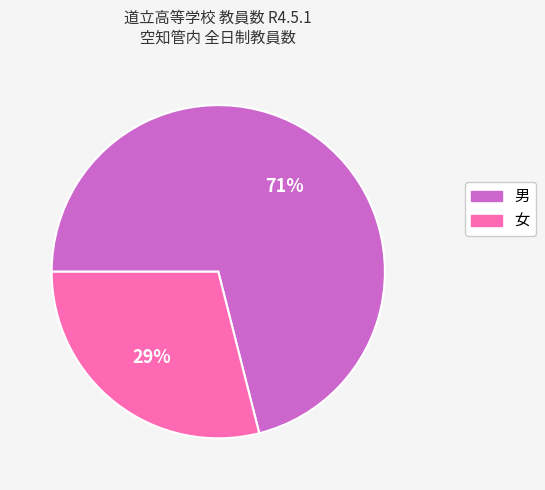

To the nearest percent, what is the combined percentage of 女 and 男?

100%